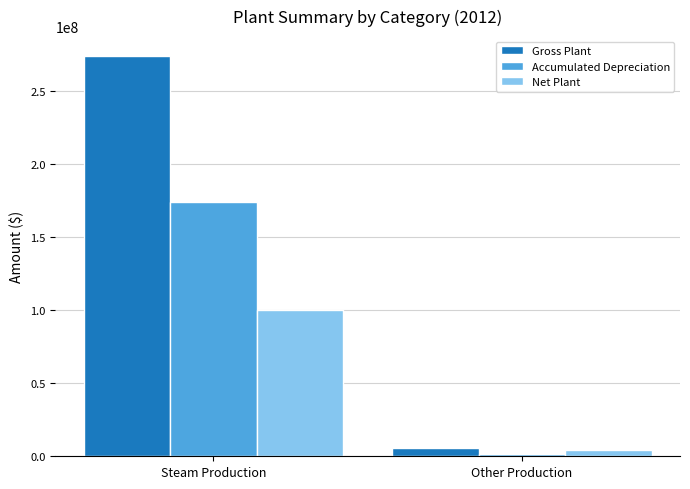

Rank the categories by Gross Plant value from highest to lowest.

Steam Production, Other Production